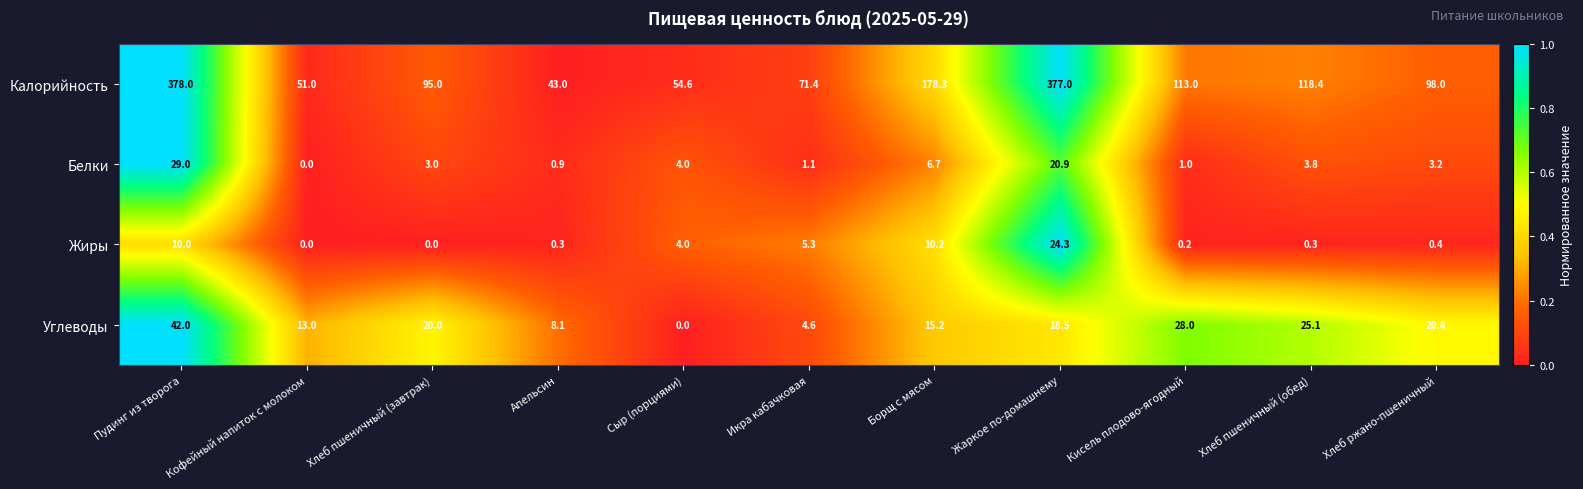

Rank the series by their maximum value, from lowest to highest.

Жиры, Белки, Углеводы, Калорийность